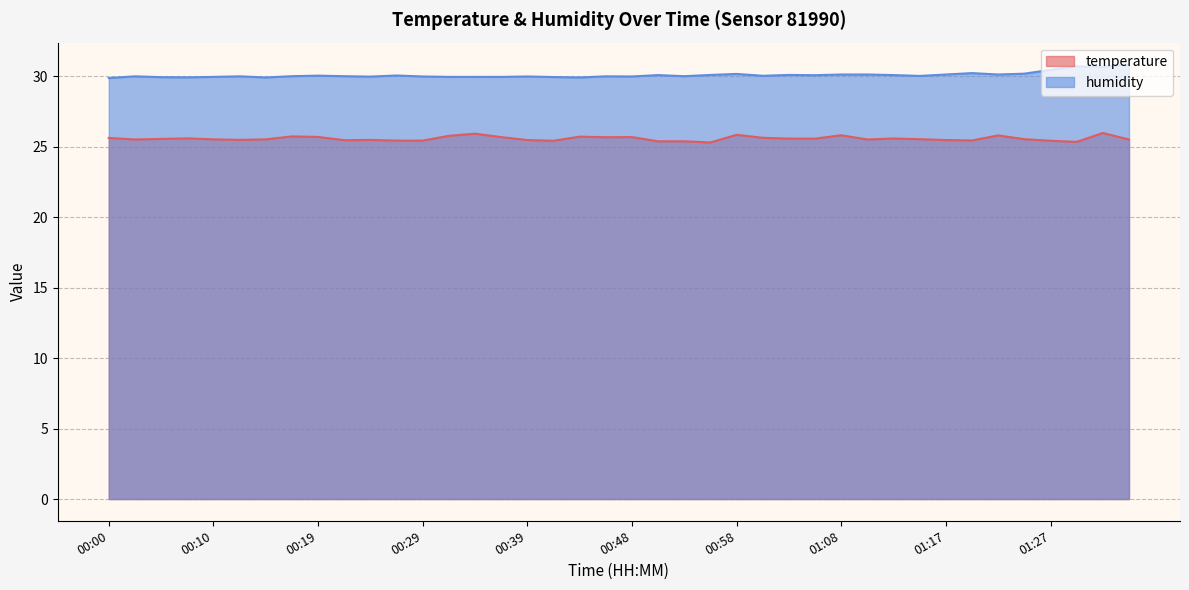

What is the difference between the maximum and second lowest values in the temperature series?

0.6